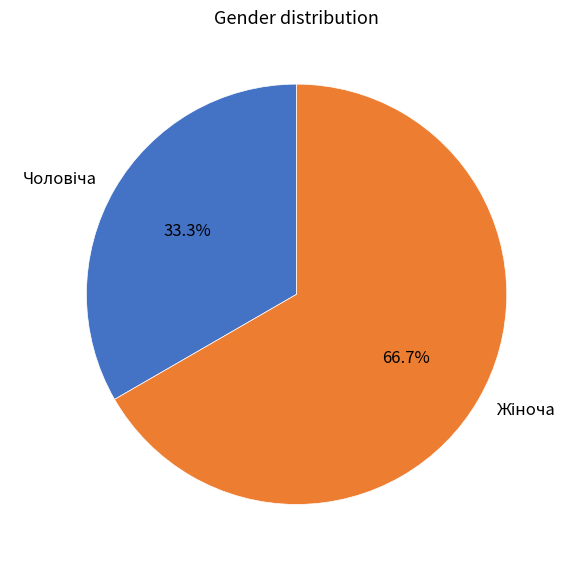

Is there any slice that represents more than half of the pie?

Yes